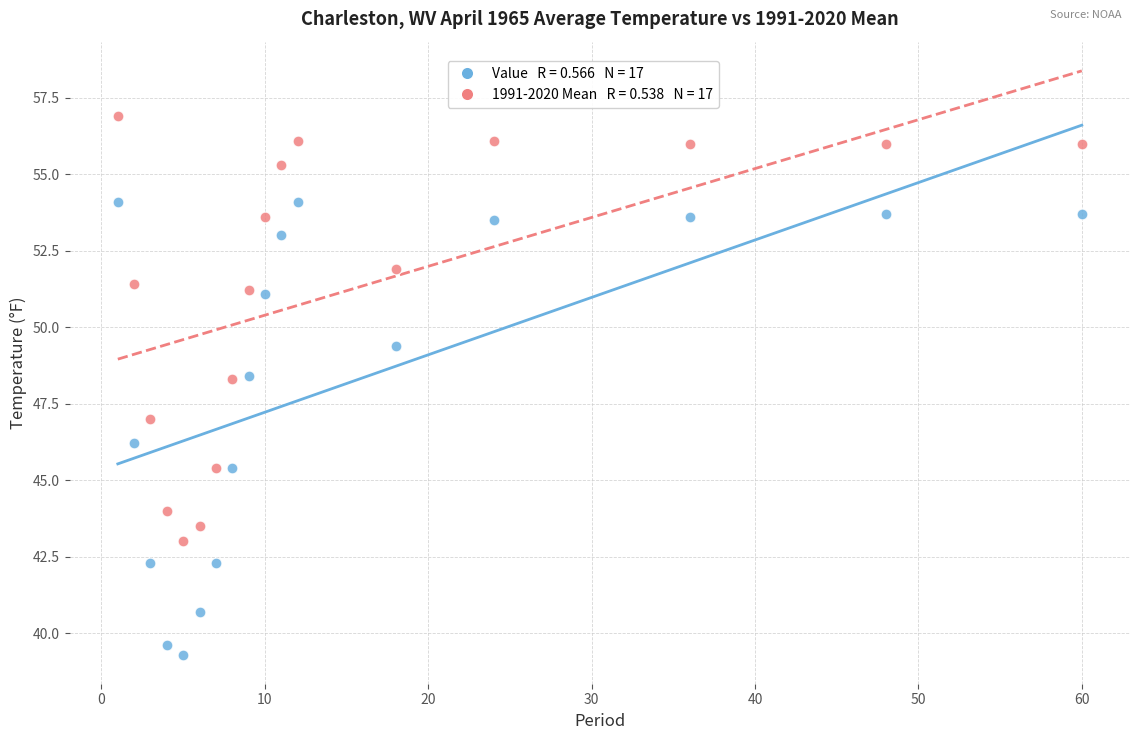

Across all data points, what is the range of X values (max minus min)?

59.0